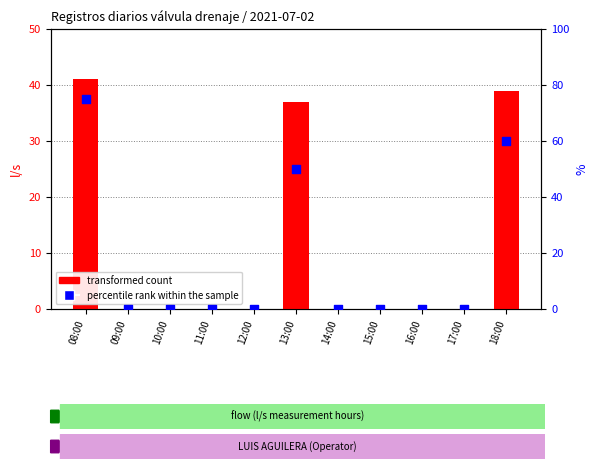

Which series has the widest spread of Y values?

percentile rank within the sample